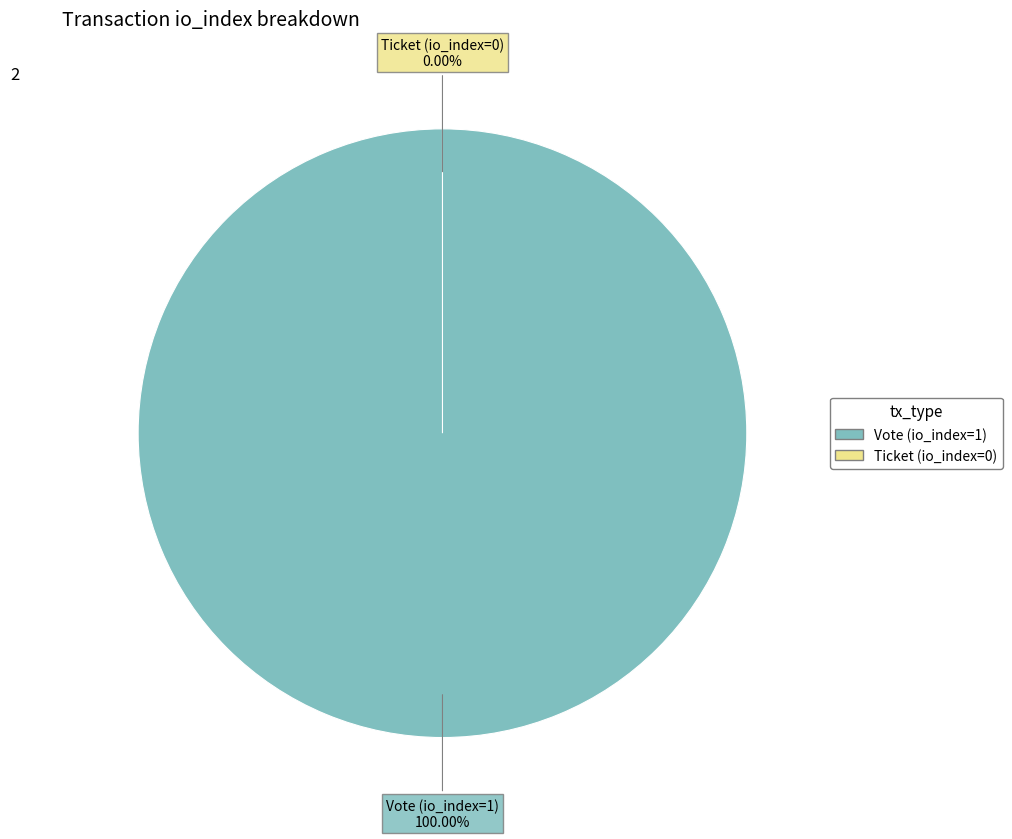

How many slices are in this pie chart?

2